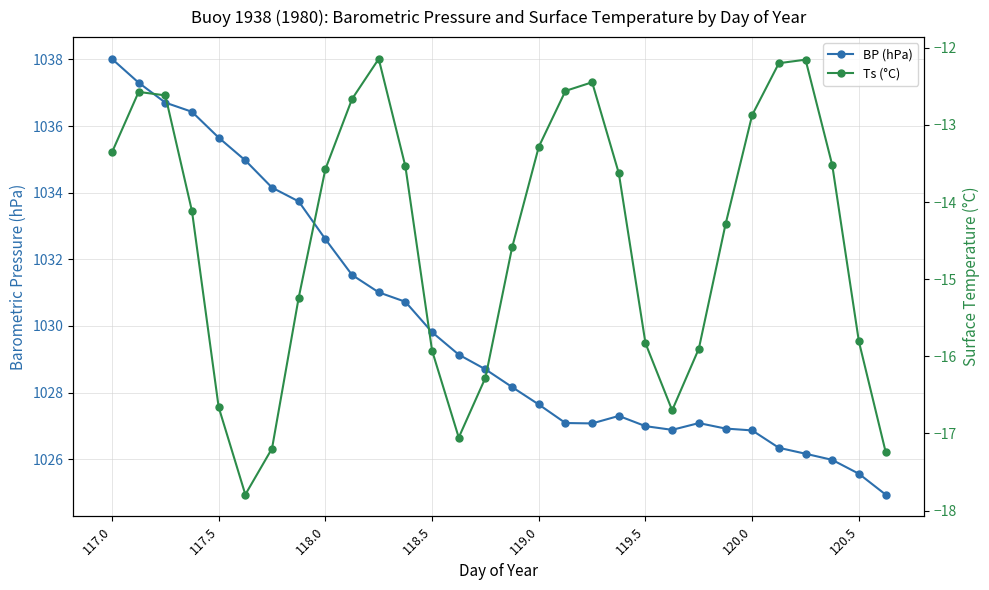

The value of BP (hPa) at 118.5 is 1764.9. True or false?

False